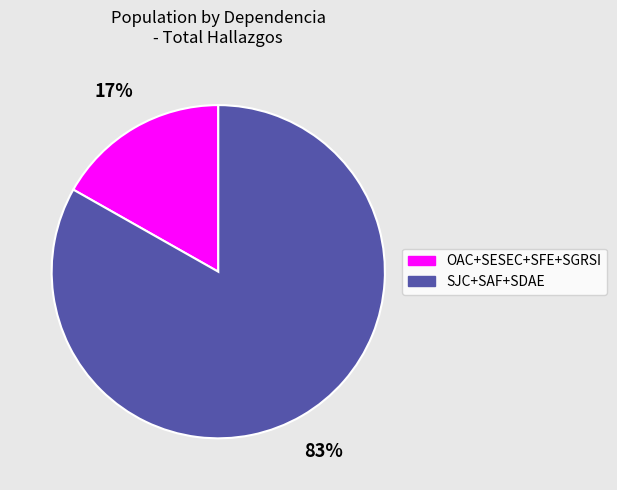

Does any single category account for the majority?

Yes